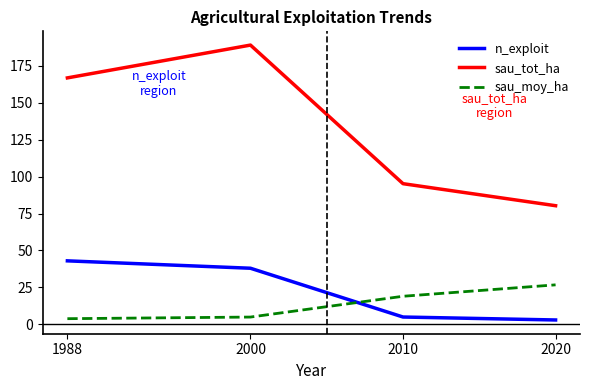

What is the difference between the highest and lowest values at 1988?

162.9